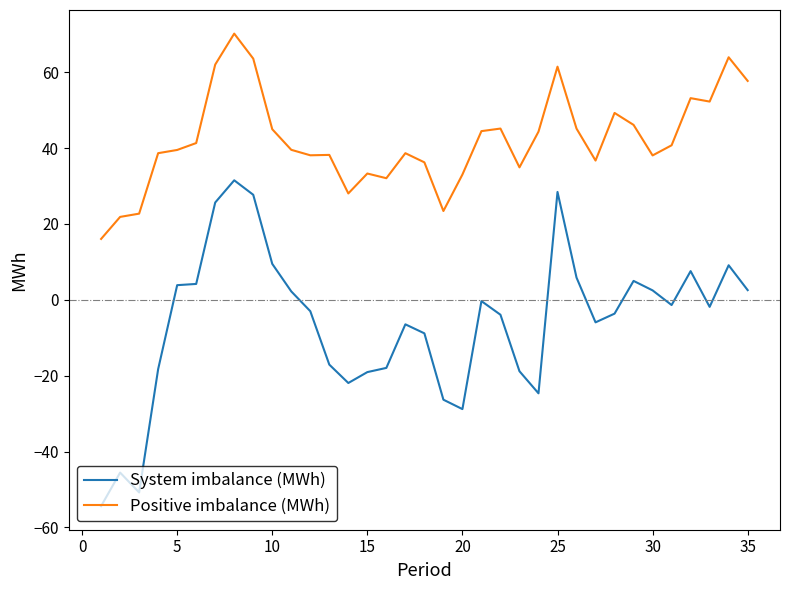

Which series has the largest range (max minus min)?

System imbalance (MWh)